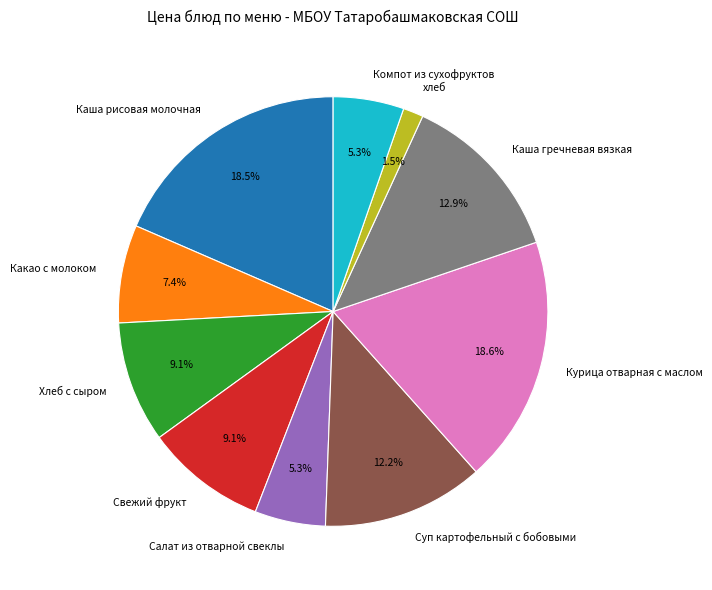

Does хлеб account for over 50% of the chart?

No